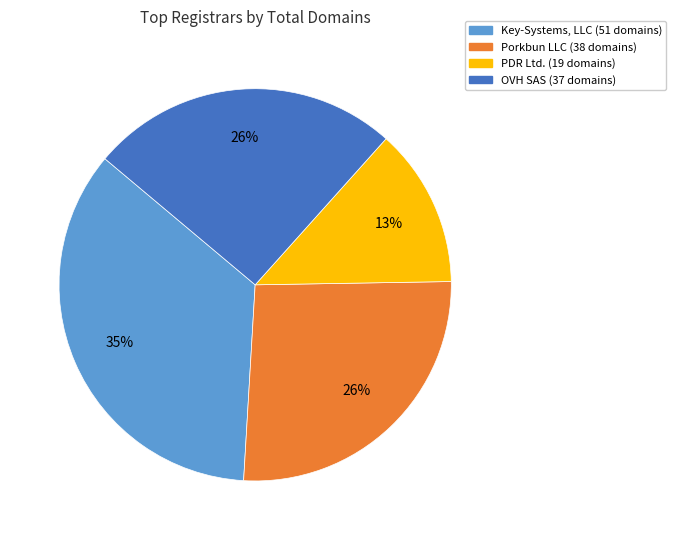

To the nearest percent, what is the average slice percentage?

25%